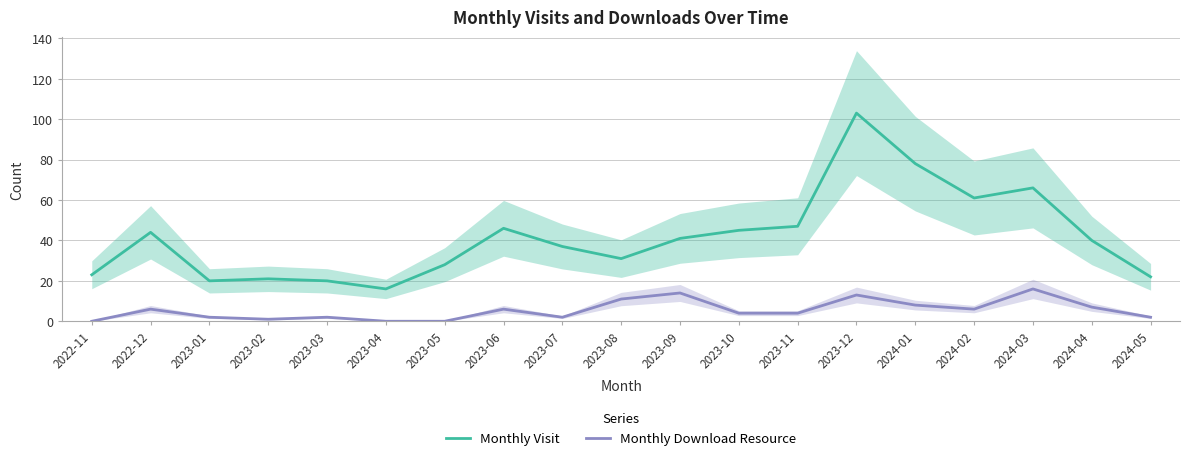

True or false: Monthly Download Resource and Monthly Visit intersect in this chart.

False